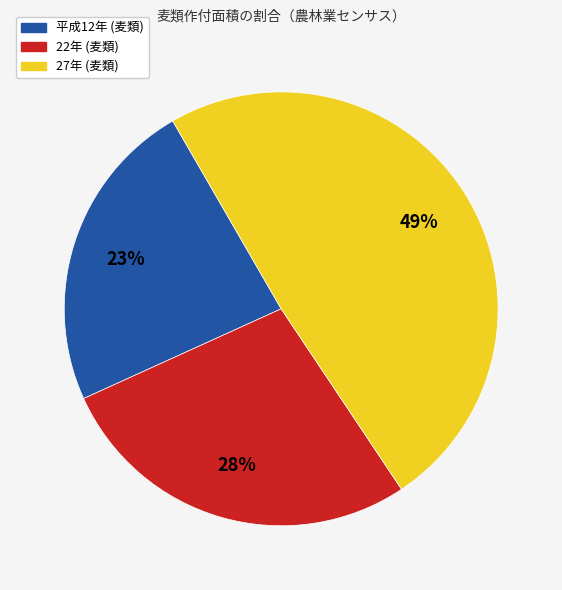

Is there any slice that represents more than half of the pie?

No